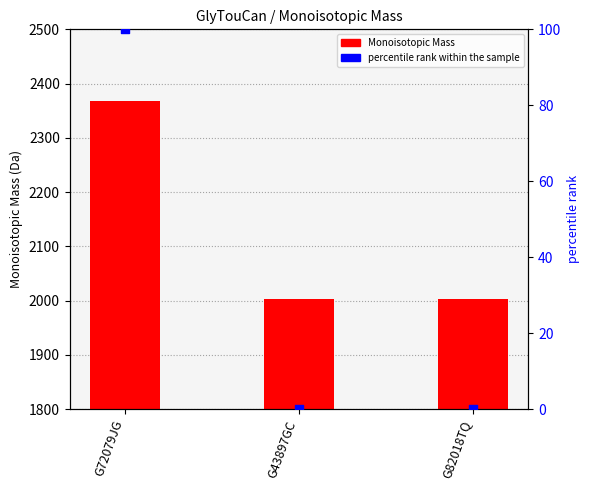

Which series has the largest total across all categories?

Monoisotopic Mass